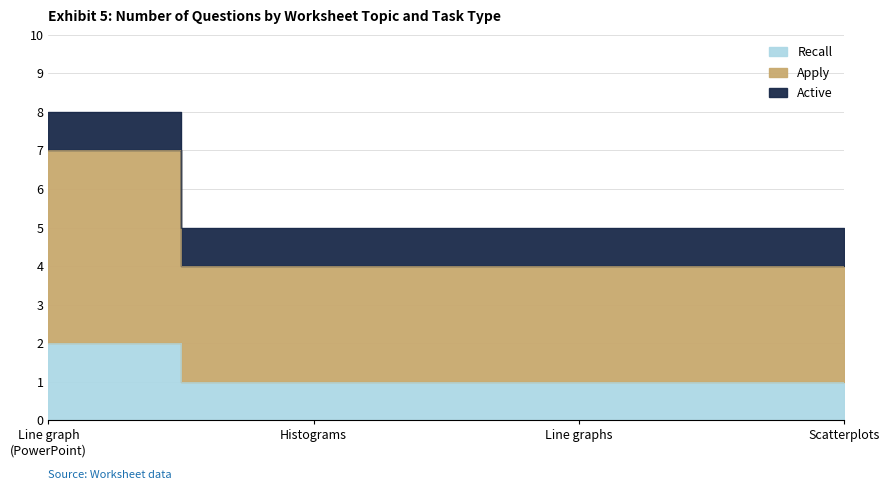

Read the Recall value at Line graph
(PowerPoint).

2